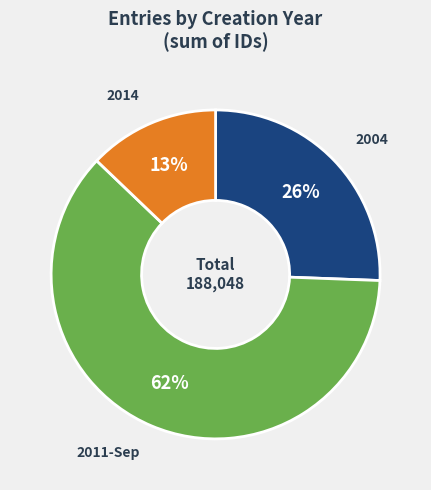

To the nearest percent, what portion does 2004 represent?

26%